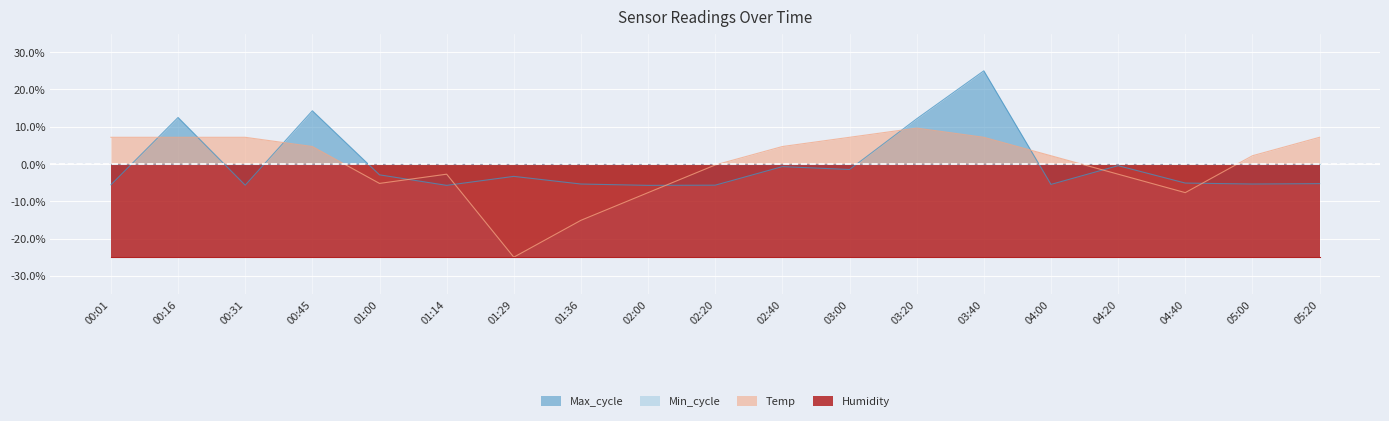

Which category has the highest value in the Max_cycle series?

03:40